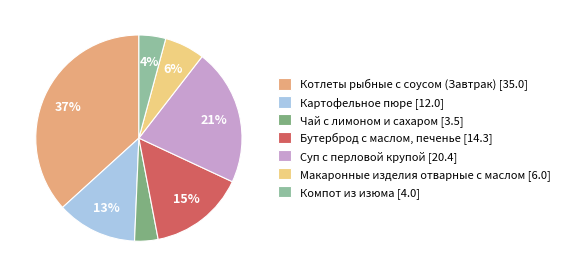

Is it true that Суп с перловой крупой is 34% of the pie?

False